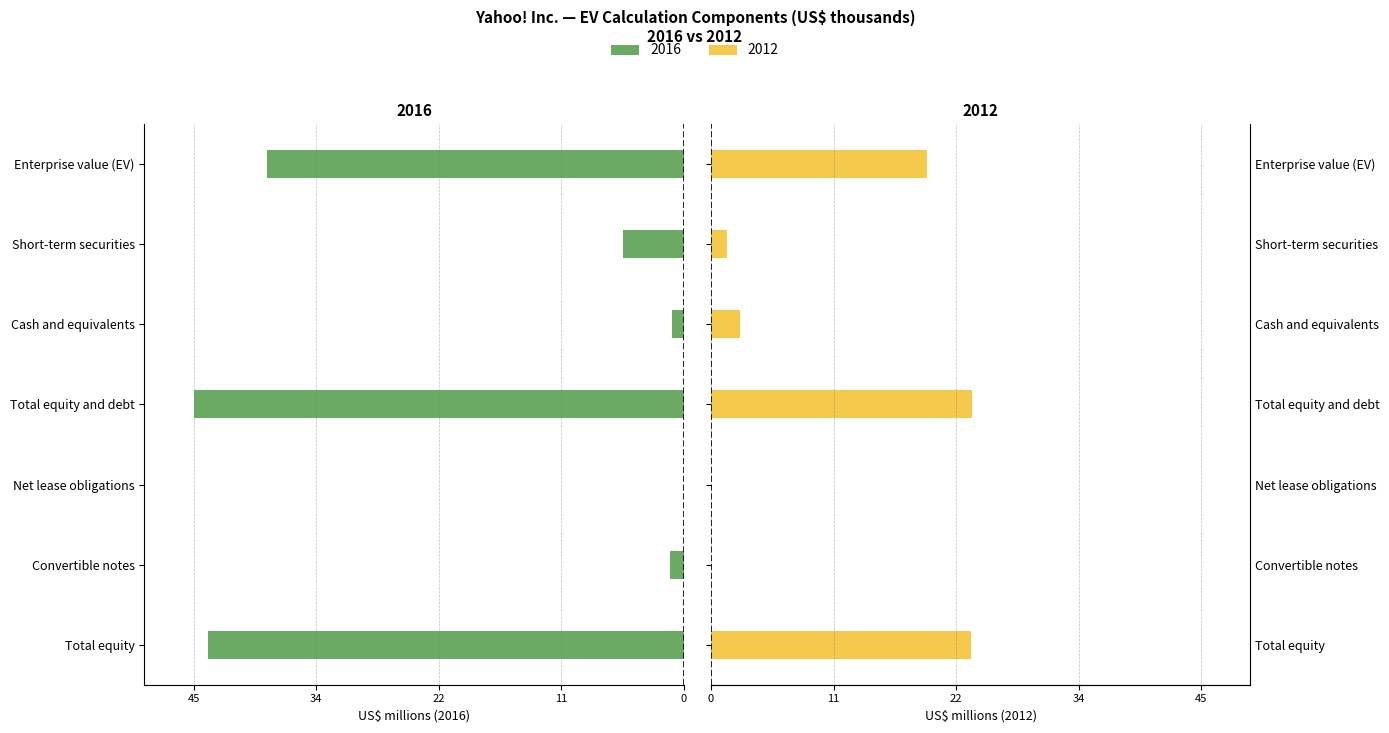

The 2016 series shows -60.8 at Total equity. True or false?

False